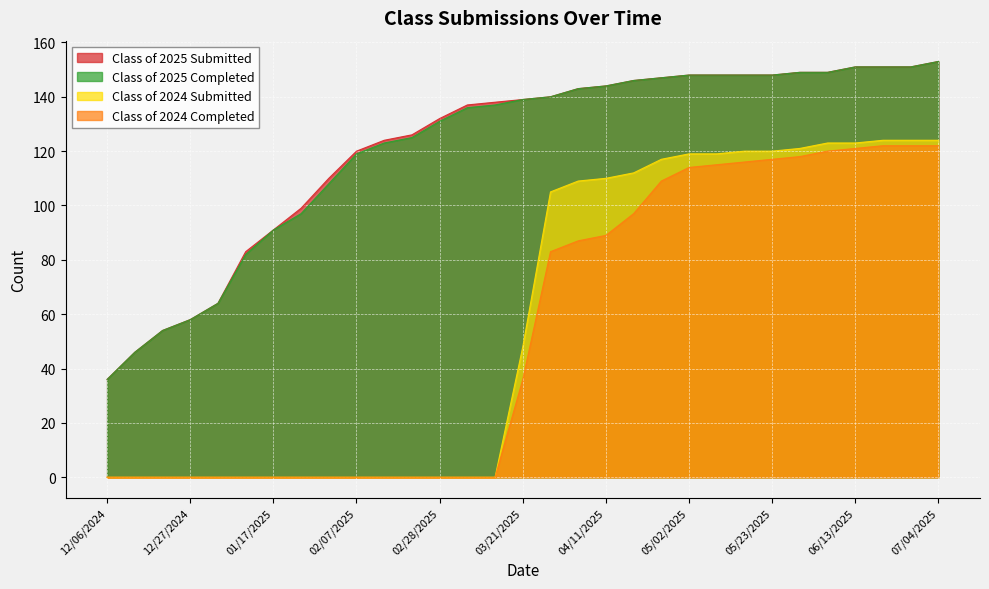

Reading left to right, transcribe all the data shown in this chart.

Class of 2025 Submitted: 36	46	54	58	64	83	91	99	110	120	124	126	132	137	138	139	140	143	144	146	147	148	148	148	148	149	149	151	151	151	153
Class of 2025 Completed: 36	46	54	58	64	82	91	97	108	119	123	125	131	136	137	139	140	143	144	146	147	148	148	148	148	149	149	151	151	151	153
Class of 2024 Submitted: 0	0	0	0	0	0	0	0	0	0	0	0	0	0	0	48	105	109	110	112	117	119	119	120	120	121	123	123	124	124	124
Class of 2024 Completed: 0	0	0	0	0	0	0	0	0	0	0	0	0	0	0	36	83	87	89	97	109	114	115	116	117	118	120	121	122	122	122